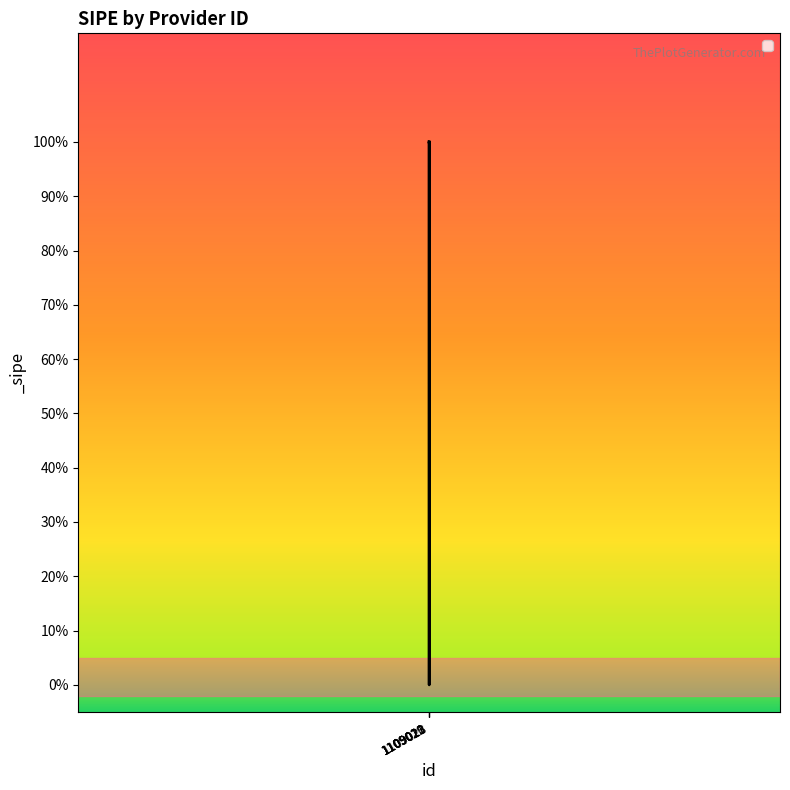

At which label is the value closest to 0?

1109022